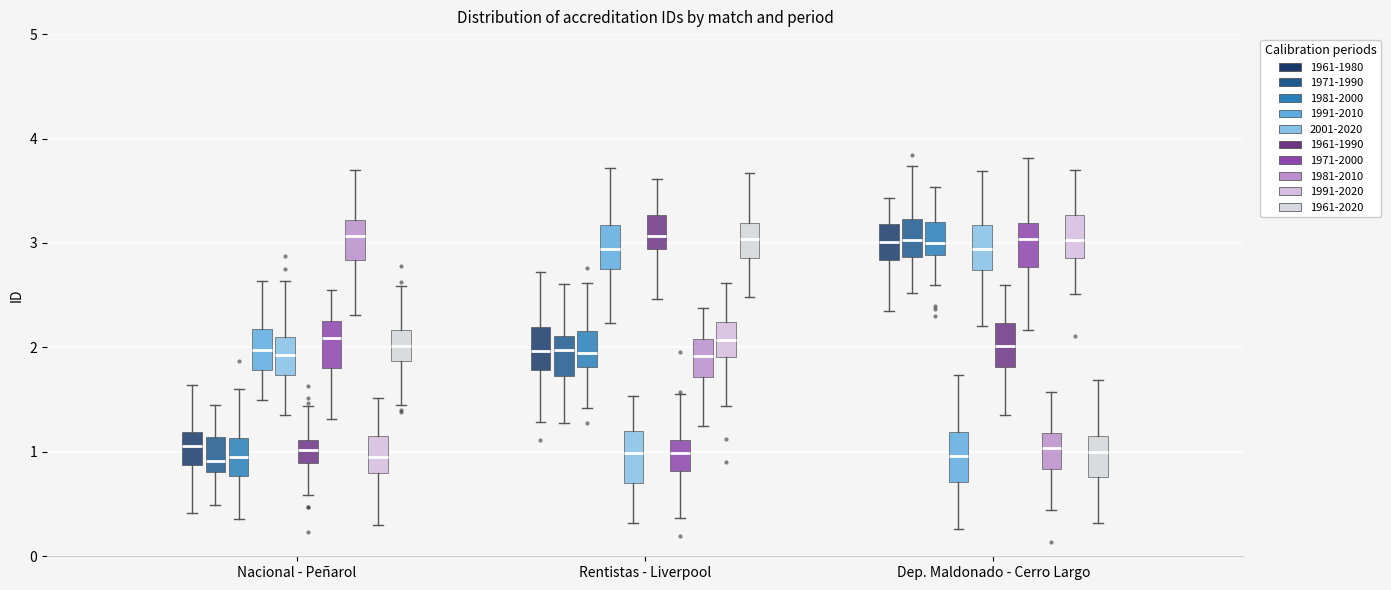

Reading left to right, transcribe this box plot: for each box, give where its median line is, the range the box spans, and where its two whiskers end, as read against the y-axis. The values are not printed on the chart, so give them approximately, as read against the axis.

Nacional - Peñarol (1961-1980): median 1.1, box 0.9 to 1.2, whiskers 0.4 to 1.6
Nacional - Peñarol (1971-1990): median 0.9, box 0.8 to 1.1, whiskers 0.5 to 1.4
Nacional - Peñarol (1981-2000): median 0.9, box 0.8 to 1.1, whiskers 0.4 to 1.6
Nacional - Peñarol (1991-2010): median 2.0, box 1.8 to 2.2, whiskers 1.5 to 2.6
Nacional - Peñarol (2001-2020): median 1.9, box 1.7 to 2.1, whiskers 1.4 to 2.6
Nacional - Peñarol (1961-1990): median 1.0, box 0.9 to 1.1, whiskers 0.6 to 1.4
Nacional - Peñarol (1971-2000): median 2.1, box 1.8 to 2.3, whiskers 1.3 to 2.5
Nacional - Peñarol (1981-2010): median 3.1, box 2.8 to 3.2, whiskers 2.3 to 3.7
Nacional - Peñarol (1991-2020): median 1.0, box 0.8 to 1.2, whiskers 0.3 to 1.5
Nacional - Peñarol (1961-2020): median 2.0, box 1.9 to 2.2, whiskers 1.5 to 2.6
Rentistas - Liverpool (1961-1980): median 2.0, box 1.8 to 2.2, whiskers 1.3 to 2.7
Rentistas - Liverpool (1971-1990): median 2.0, box 1.7 to 2.1, whiskers 1.3 to 2.6
Rentistas - Liverpool (1981-2000): median 2.0, box 1.8 to 2.2, whiskers 1.4 to 2.6
Rentistas - Liverpool (1991-2010): median 2.9, box 2.8 to 3.2, whiskers 2.2 to 3.7
Rentistas - Liverpool (2001-2020): median 1.0, box 0.7 to 1.2, whiskers 0.3 to 1.5
Rentistas - Liverpool (1961-1990): median 3.1, box 2.9 to 3.3, whiskers 2.5 to 3.6
Rentistas - Liverpool (1971-2000): median 1.0, box 0.8 to 1.1, whiskers 0.4 to 1.6
Rentistas - Liverpool (1981-2010): median 1.9, box 1.7 to 2.1, whiskers 1.2 to 2.4
Rentistas - Liverpool (1991-2020): median 2.1, box 1.9 to 2.2, whiskers 1.4 to 2.6
Rentistas - Liverpool (1961-2020): median 3.0, box 2.9 to 3.2, whiskers 2.5 to 3.7
Dep. Maldonado - Cerro Largo (1961-1980): median 3.0, box 2.8 to 3.2, whiskers 2.3 to 3.4
Dep. Maldonado - Cerro Largo (1971-1990): median 3.0, box 2.9 to 3.2, whiskers 2.5 to 3.7
Dep. Maldonado - Cerro Largo (1981-2000): median 3.0, box 2.9 to 3.2, whiskers 2.6 to 3.5
Dep. Maldonado - Cerro Largo (1991-2010): median 1.0, box 0.7 to 1.2, whiskers 0.3 to 1.7
Dep. Maldonado - Cerro Largo (2001-2020): median 2.9, box 2.7 to 3.2, whiskers 2.2 to 3.7
Dep. Maldonado - Cerro Largo (1961-1990): median 2.0, box 1.8 to 2.2, whiskers 1.3 to 2.6
Dep. Maldonado - Cerro Largo (1971-2000): median 3.0, box 2.8 to 3.2, whiskers 2.2 to 3.8
Dep. Maldonado - Cerro Largo (1981-2010): median 1.0, box 0.8 to 1.2, whiskers 0.4 to 1.6
Dep. Maldonado - Cerro Largo (1991-2020): median 3.0, box 2.9 to 3.3, whiskers 2.5 to 3.7
Dep. Maldonado - Cerro Largo (1961-2020): median 1.0, box 0.8 to 1.1, whiskers 0.3 to 1.7